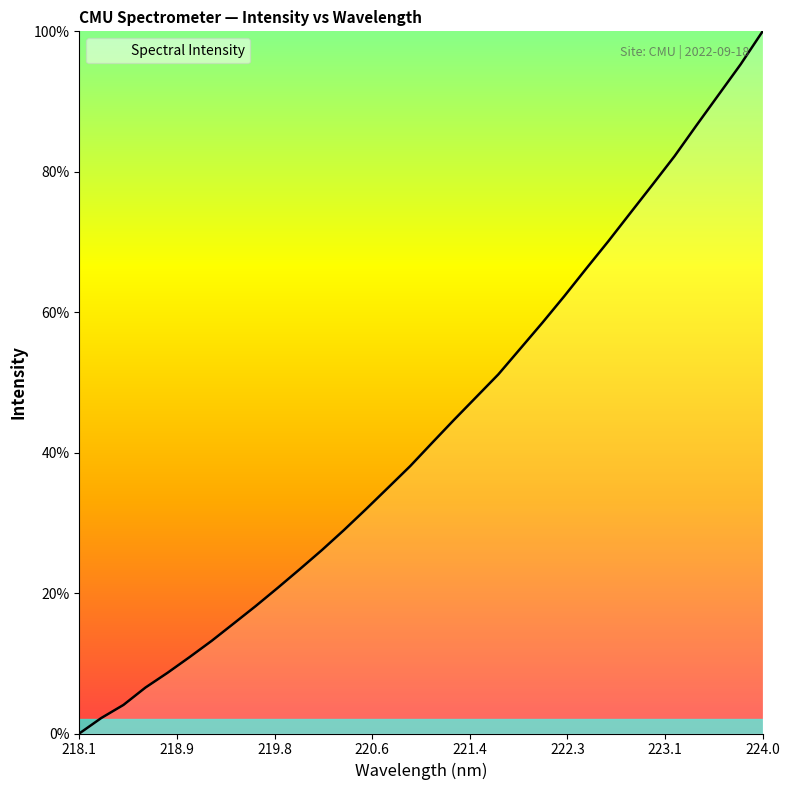

What is the maximum value shown in the chart?

100.0